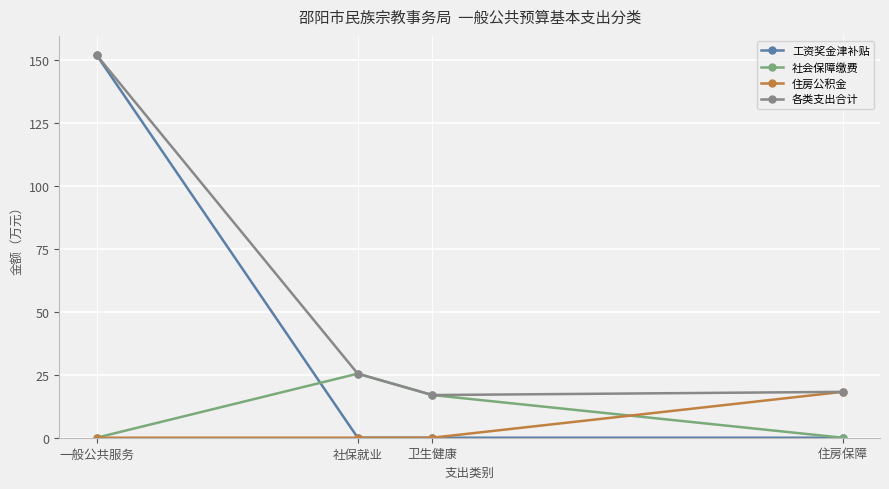

How many distinct data groups are displayed?

4